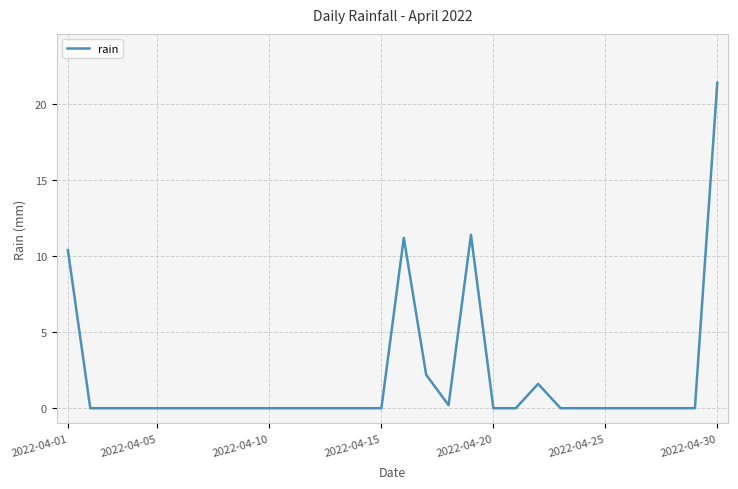

What is the sum of all values?

58.4